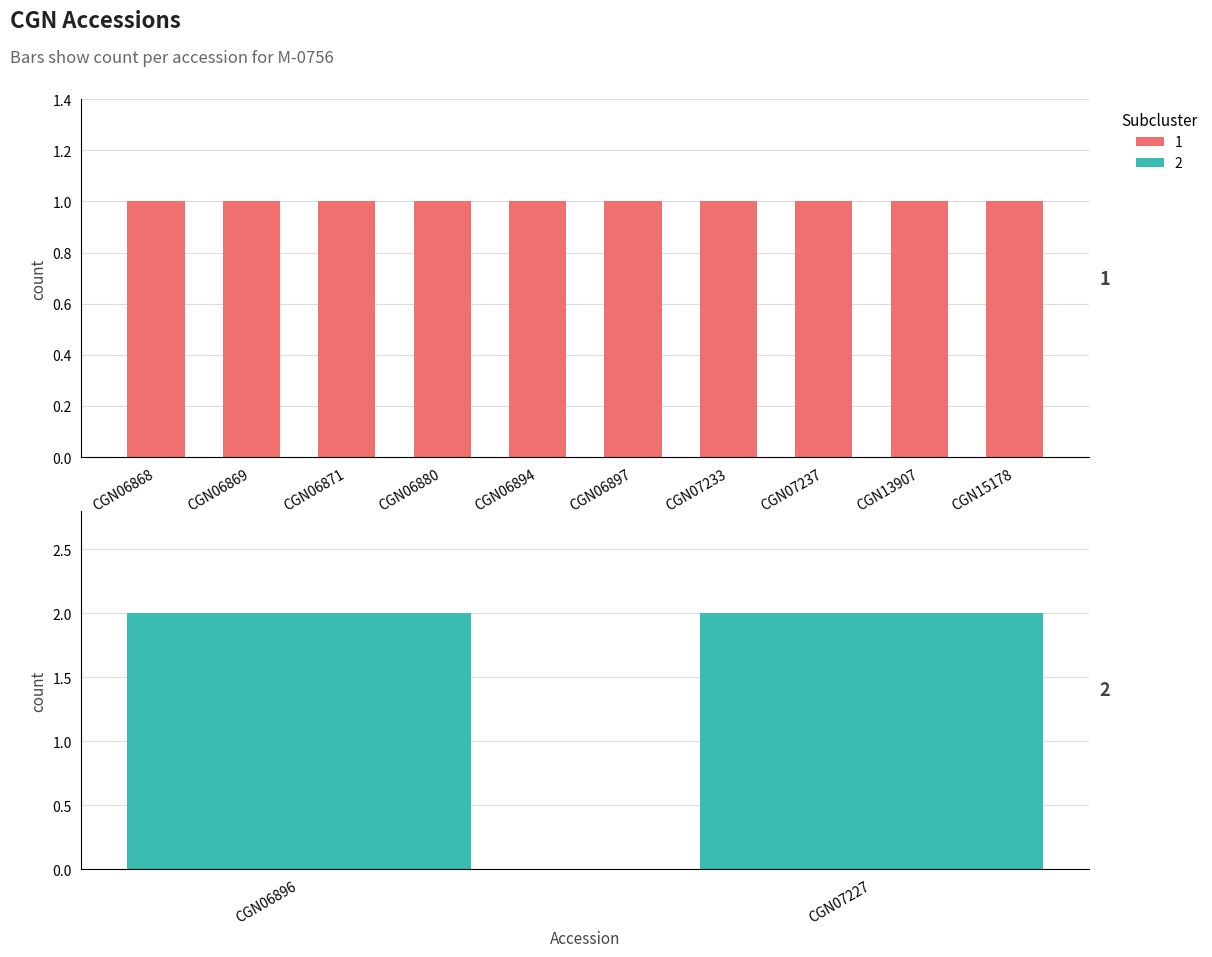

Count the number of categories in the chart.

12